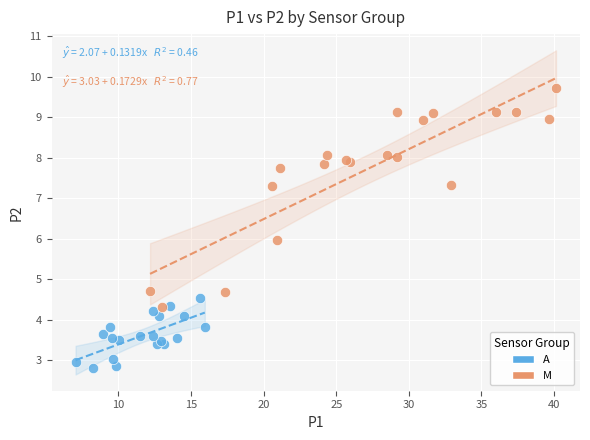

Which series has the widest spread of Y values?

M